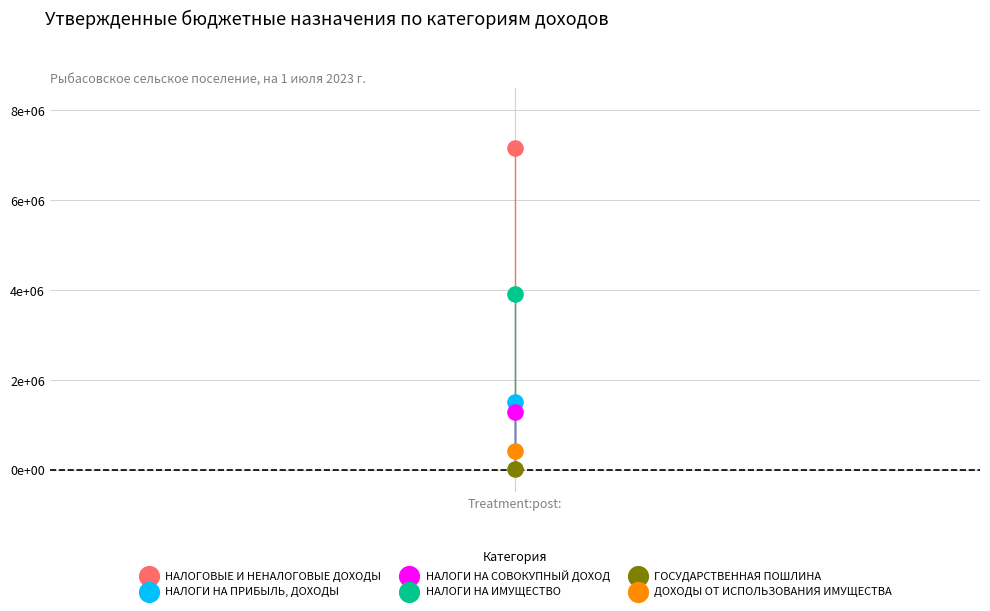

What are all the series names shown in the legend?

НАЛОГОВЫЕ И НЕНАЛОГОВЫЕ ДОХОДЫ, НАЛОГИ НА ПРИБЫЛЬ, ДОХОДЫ, НАЛОГИ НА СОВОКУПНЫЙ ДОХОД, НАЛОГИ НА ИМУЩЕСТВО, ГОСУДАРСТВЕННАЯ ПОШЛИНА, ДОХОДЫ ОТ ИСПОЛЬЗОВАНИЯ ИМУЩЕСТВА